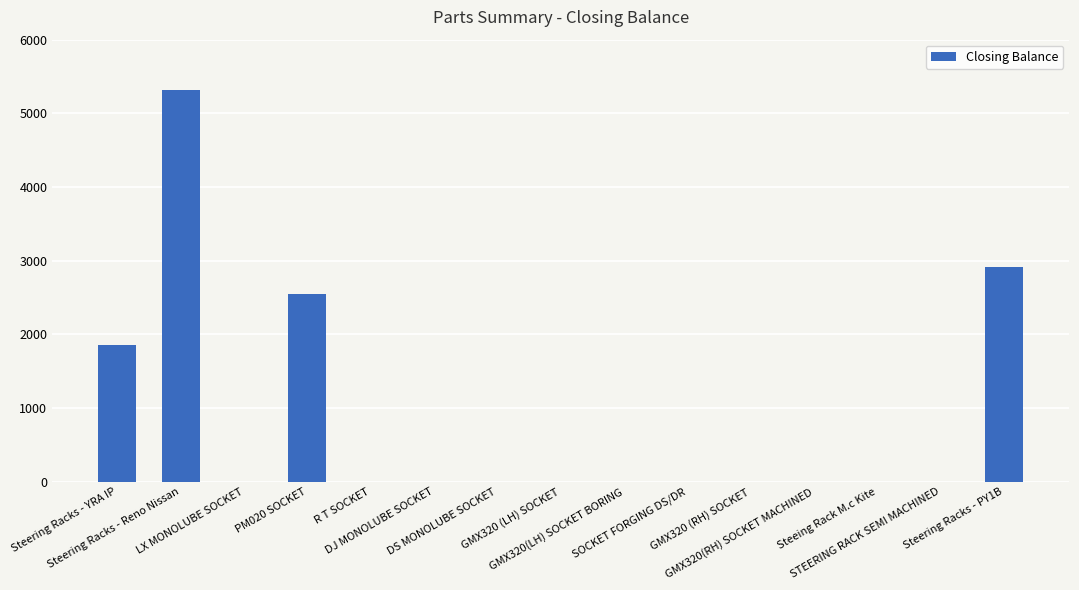

What is the change in value from PM020 SOCKET to GMX320(LH) SOCKET BORING?

-2541